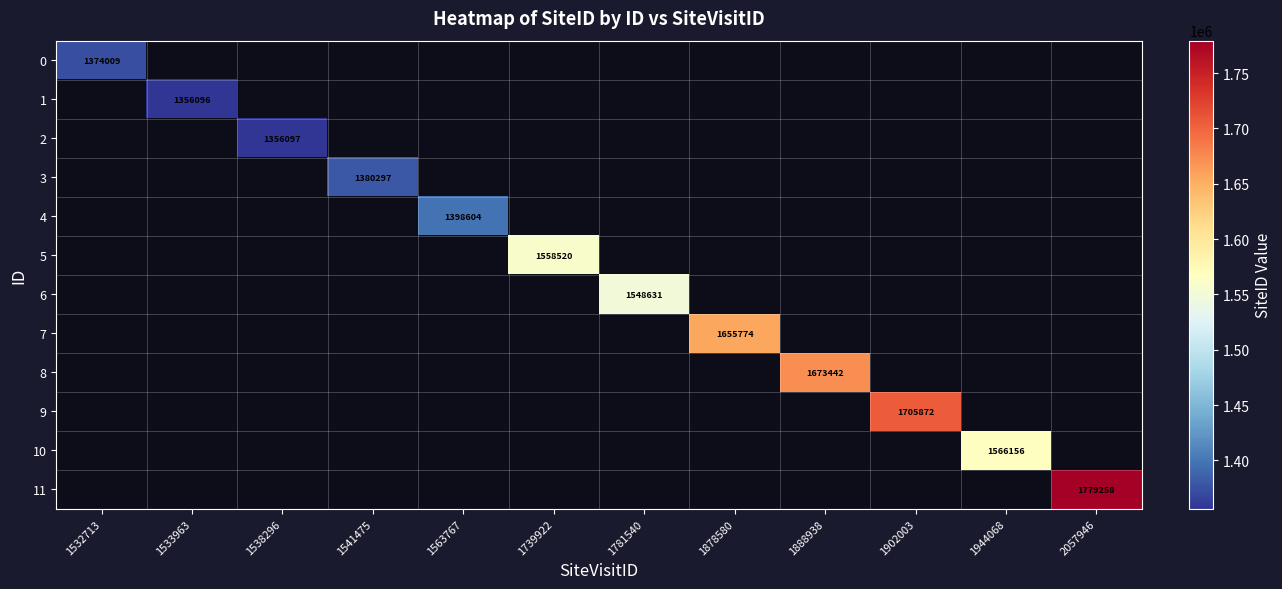

The value of 6 at 1781540 is 1548631. True or false?

True